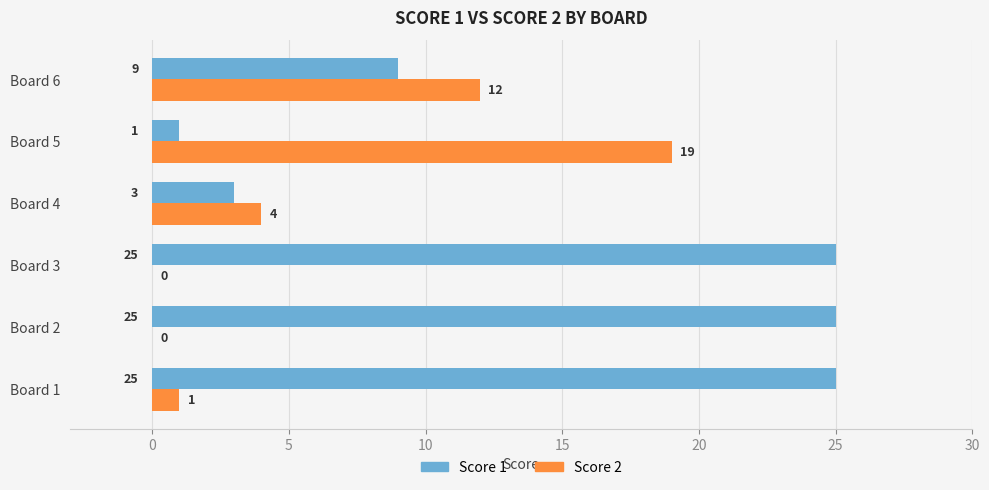

The value of Score 2 at Board 2 is 8. True or false?

False